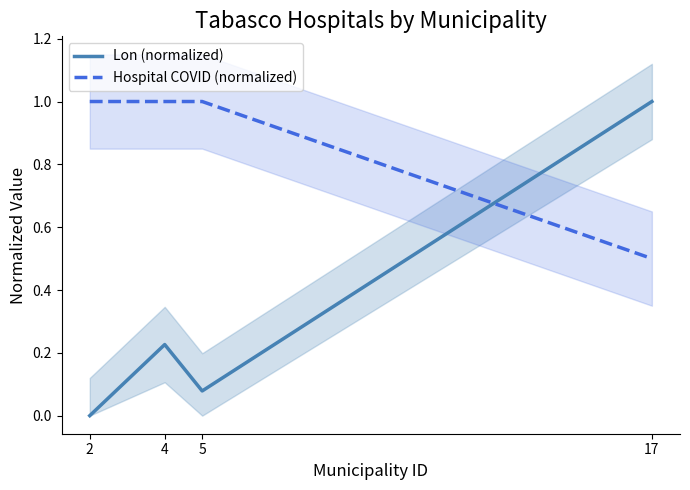

Is the value of Lon (normalized) at 5 greater than the value of Hospital COVID (normalized) at 17?

No